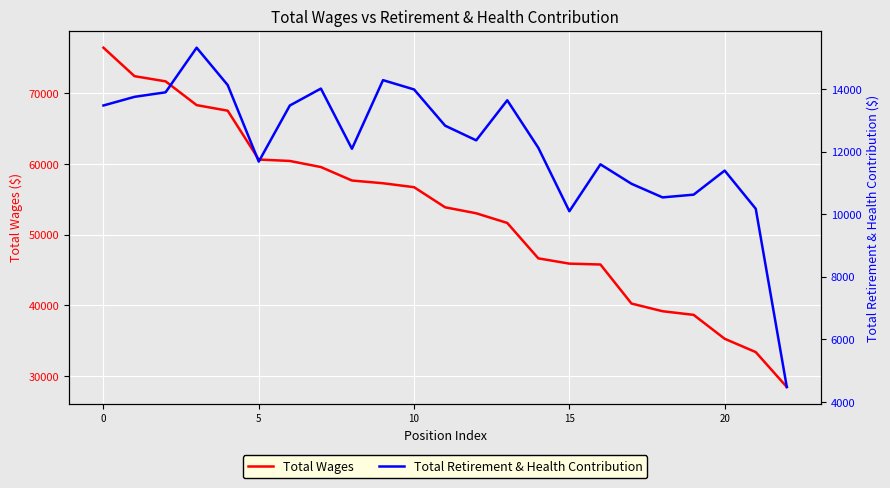

What is the lowest value of the Total Wages series?

28473